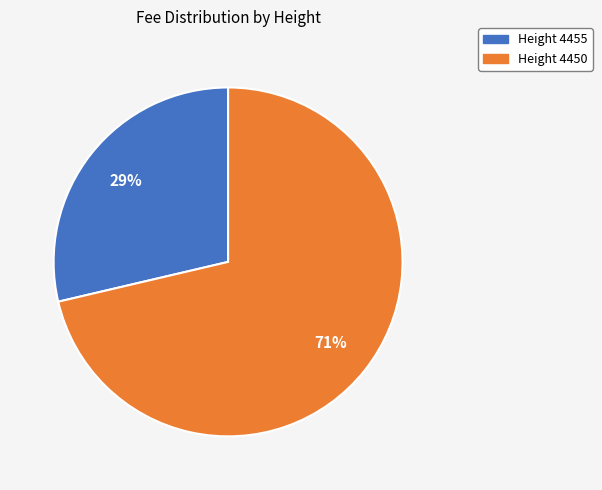

To the nearest percent, what is the average slice percentage?

50%